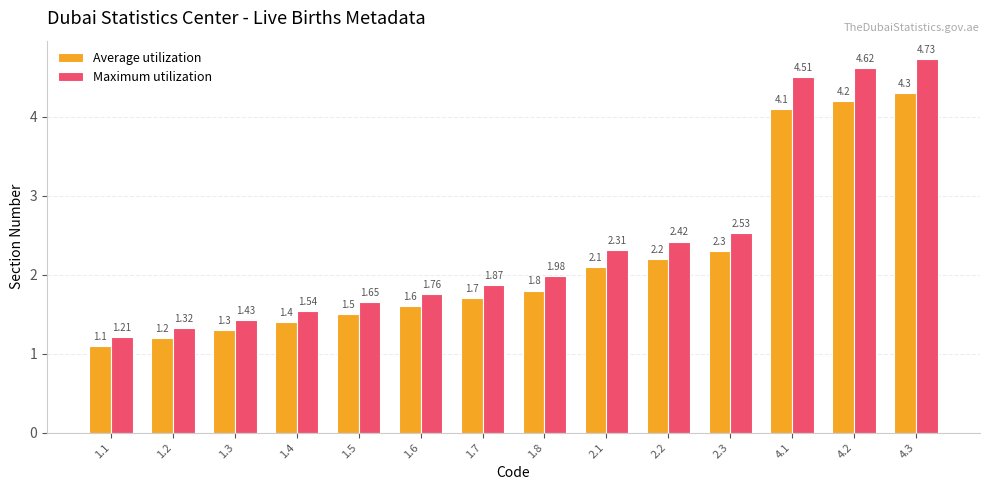

What is the value of the Average utilization bar at the 13th from the left?

4.2